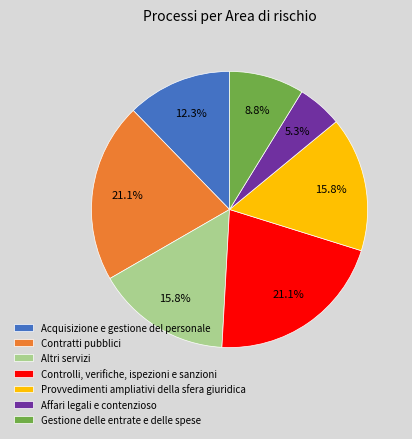

Combined, what portion of the pie is Gestione delle entrate e delle spese and Acquisizione e gestione del personale?

21.1%